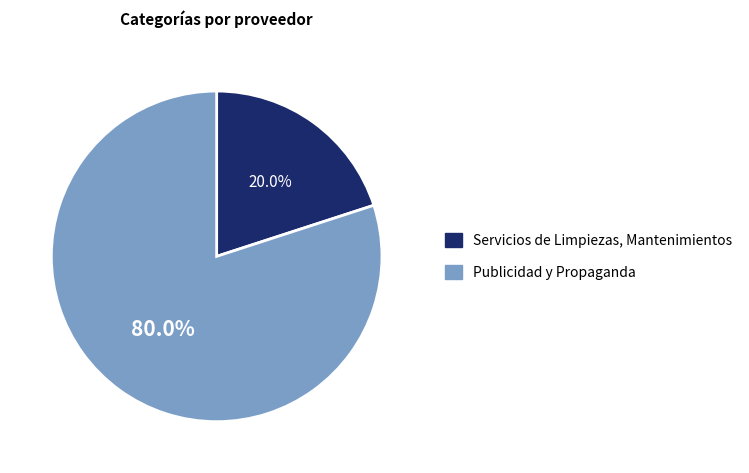

The Publicidad y Propaganda slice represents 88% of the pie. True or false?

False